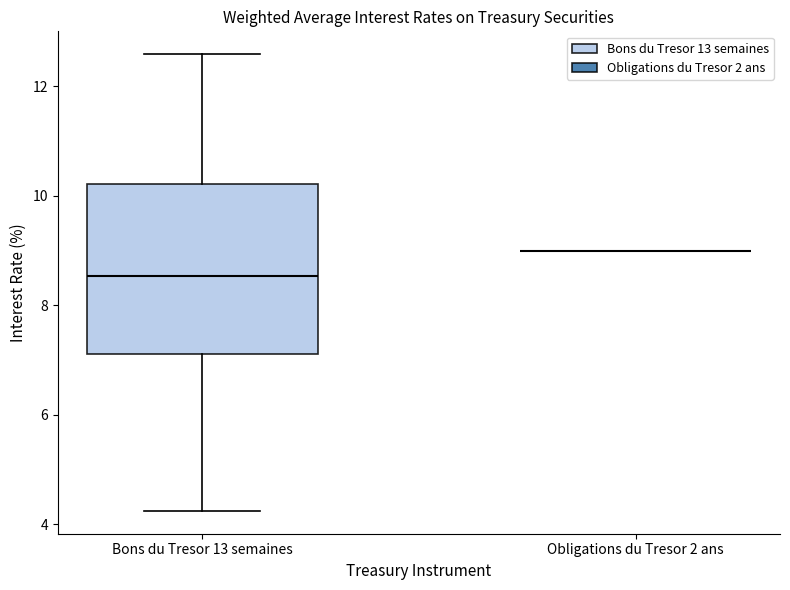

Comparing the boxes themselves (not the whiskers), which one is the tallest?

Bons du Tresor 13 semaines